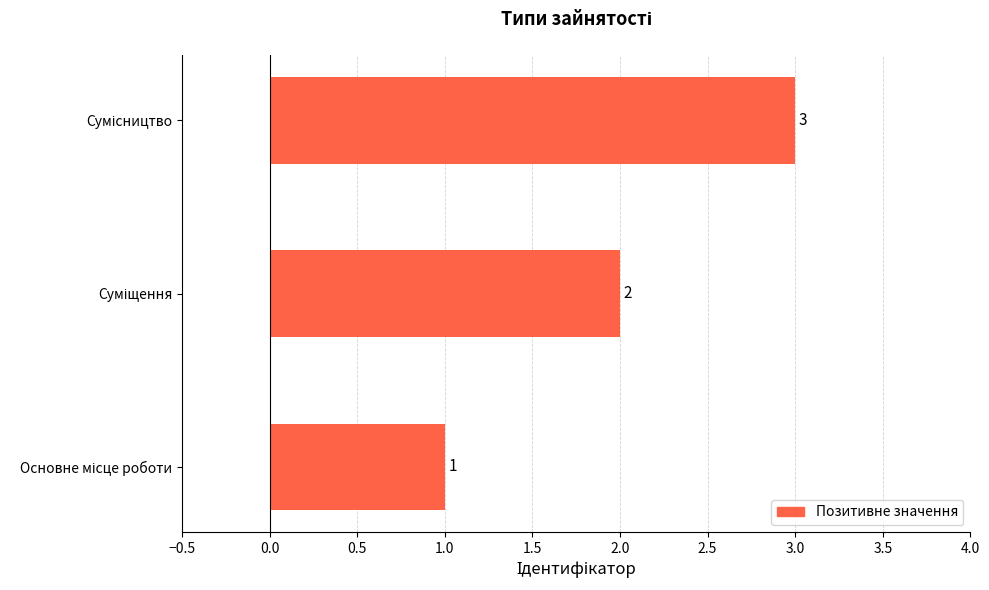

What is the maximum value shown in the chart?

3